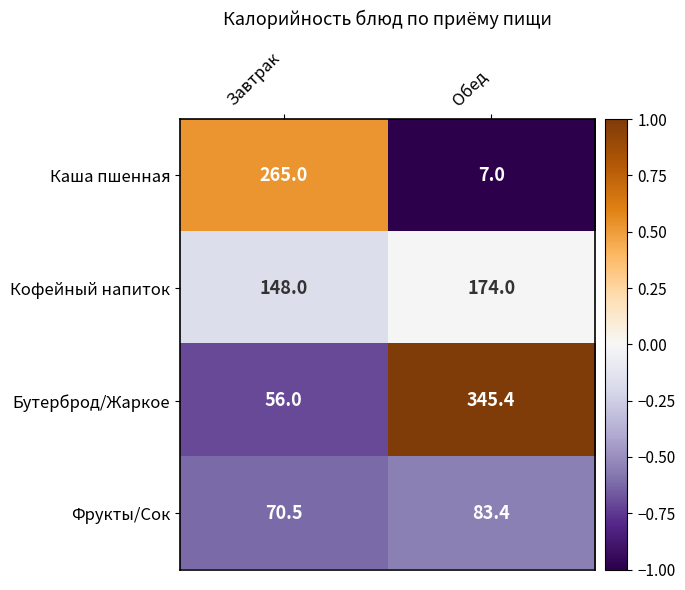

Which series has the largest total across all categories?

Бутерброд/Жаркое